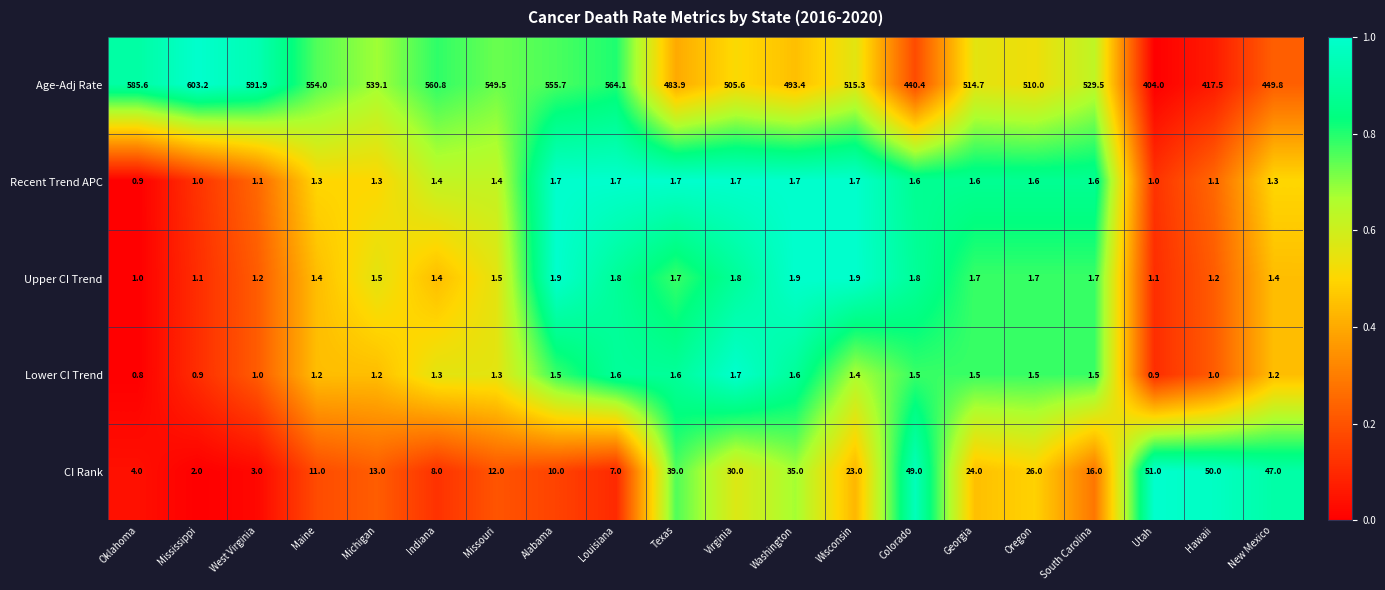

What is the total value across all series at Washington?

533.6